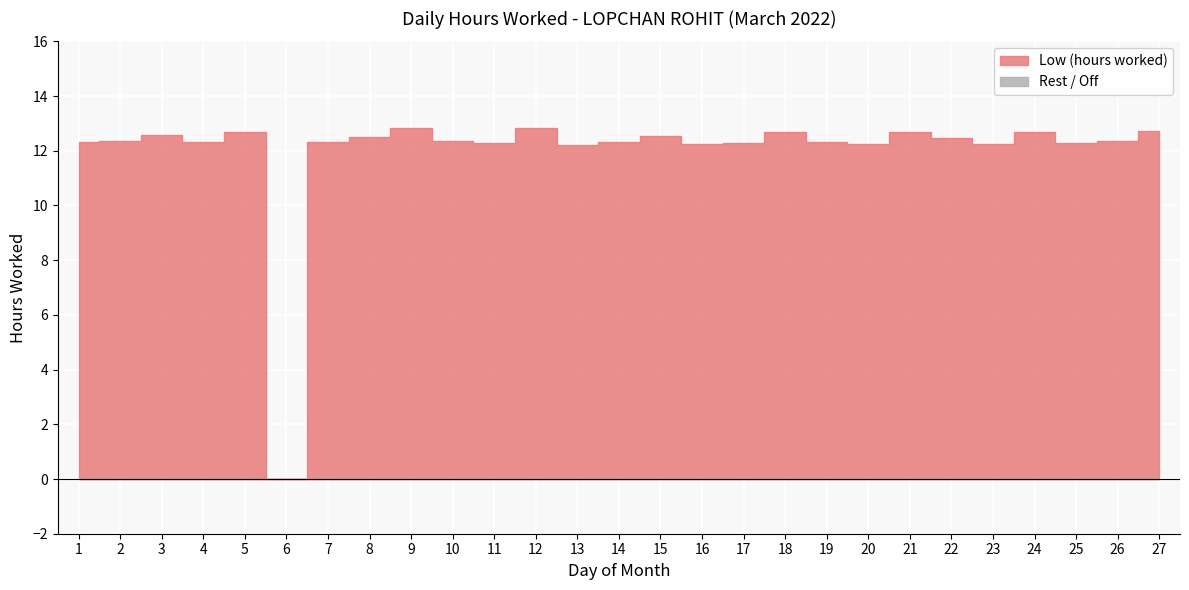

What is the difference between the values at 2 and 12?

0.5